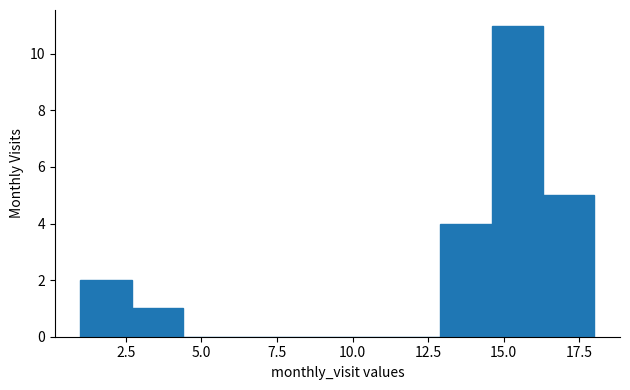

Around what value on the x-axis is the tallest bar? Give the approximate position of its centre, as read against the axis.

15.5